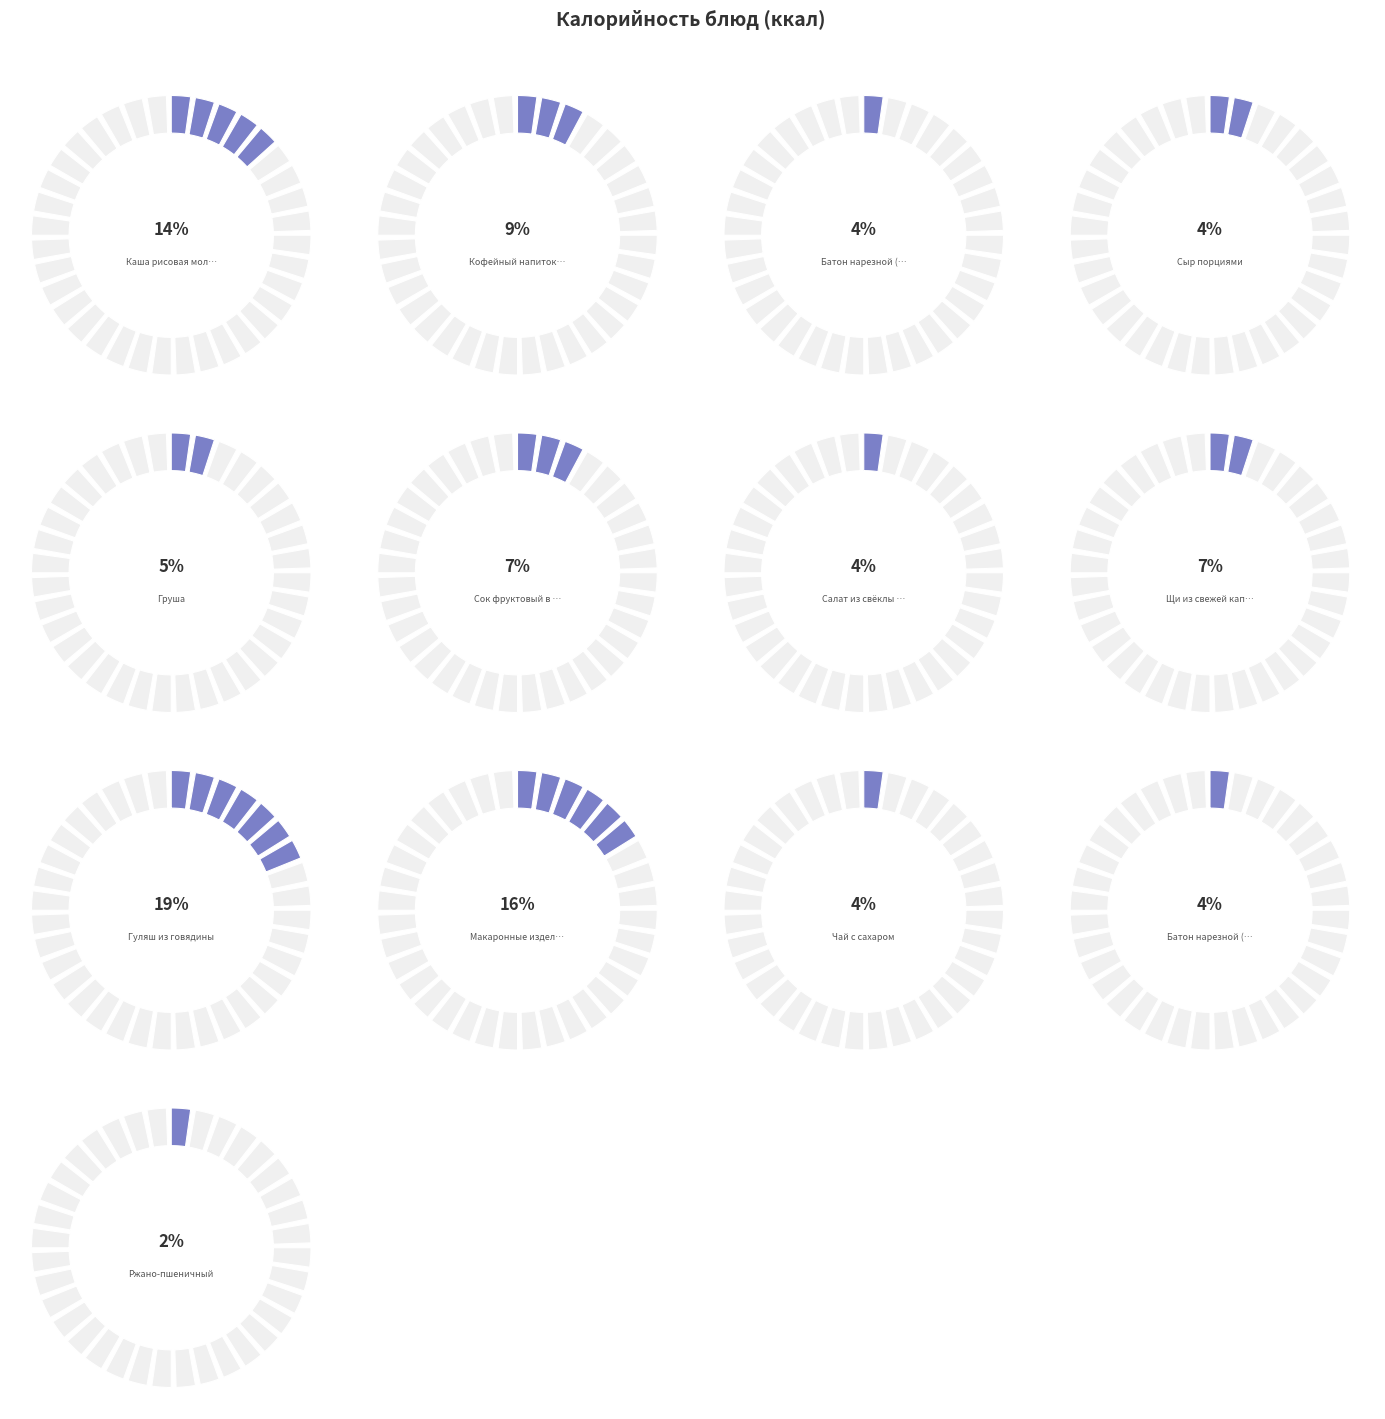

Combined, do Каша рисовая молочная жидкая and Щи из свежей капусты account for over 50%?

No